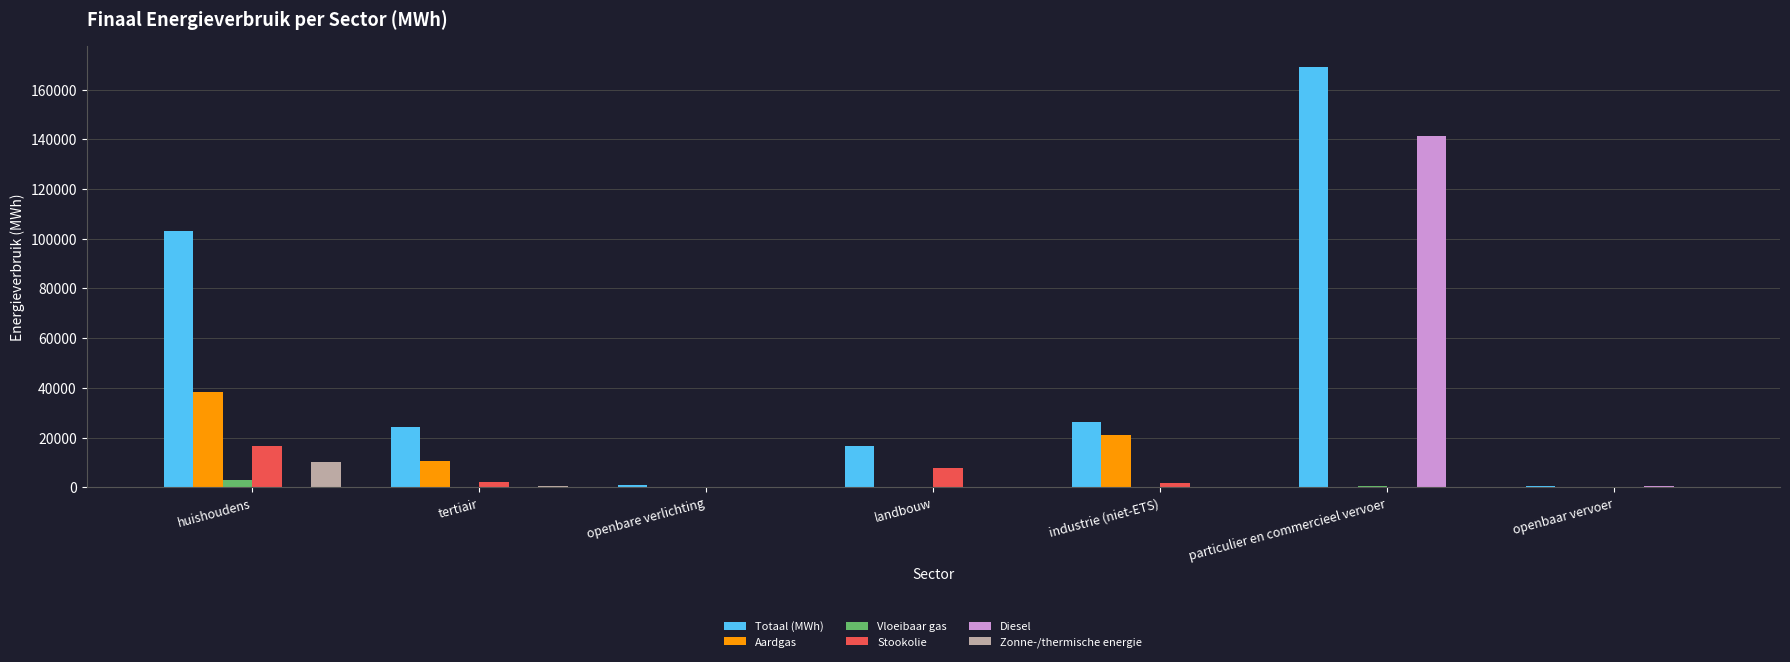

True or false: Diesel has a value of 0.0 at tertiair.

True